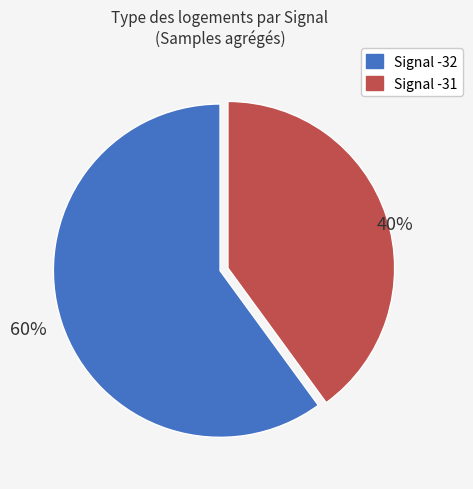

Is there any slice that represents more than half of the pie?

Yes